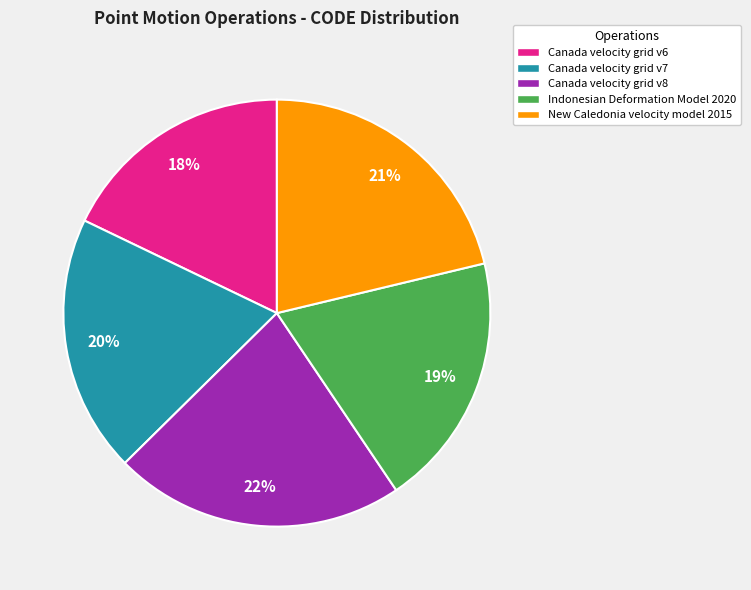

Combined, do Canada velocity grid v8 and Canada velocity grid v7 account for over 50%?

No